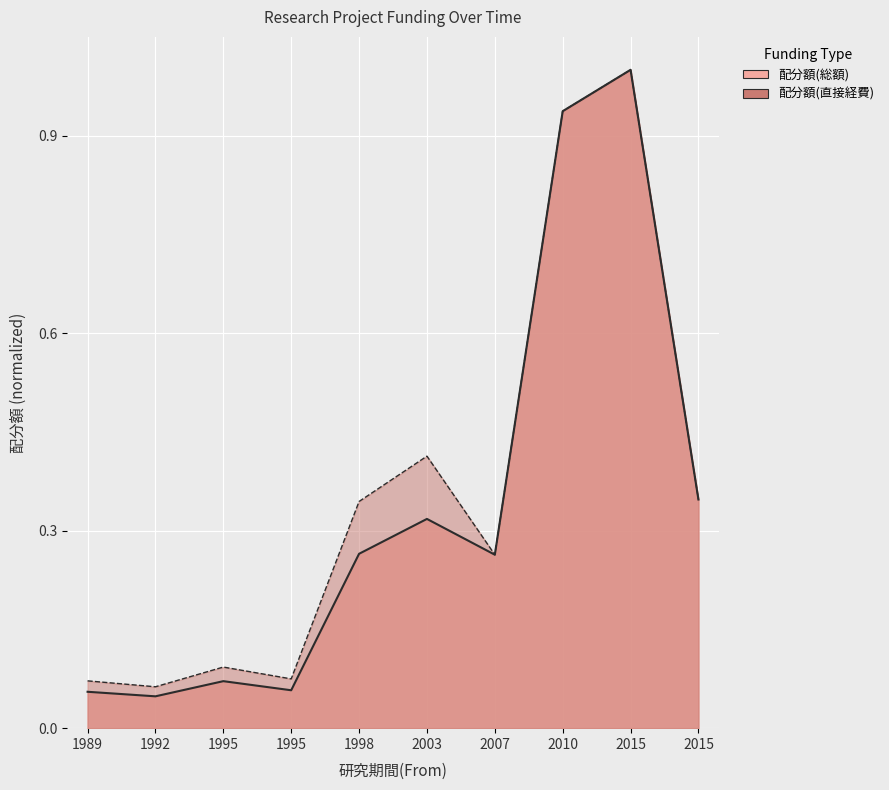

True or false: 配分額(直接経費) has a value of 1.0 at 2015.

True